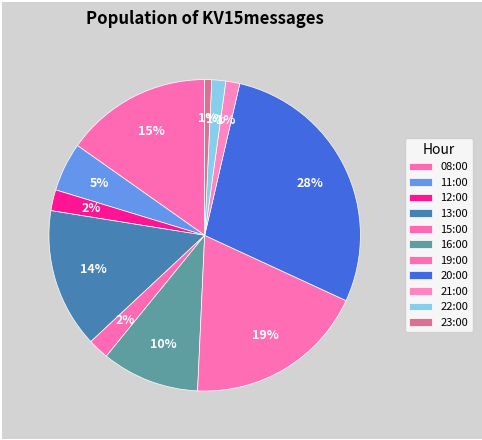

How many segments does this pie chart have?

11